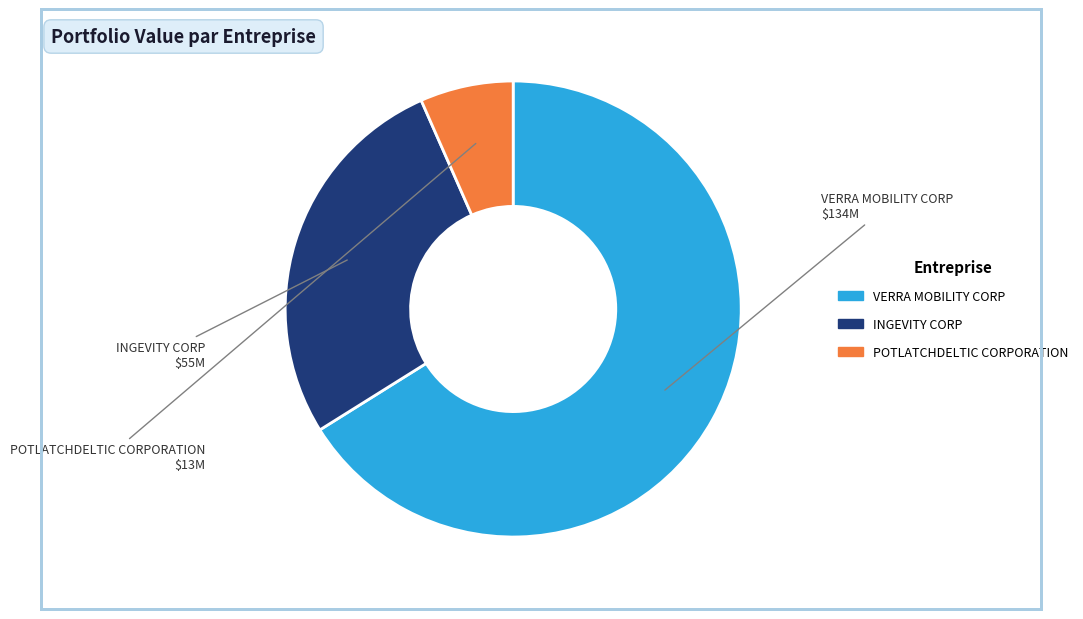

Which slice is the smallest?

POTLATCHDELTIC CORPORATION